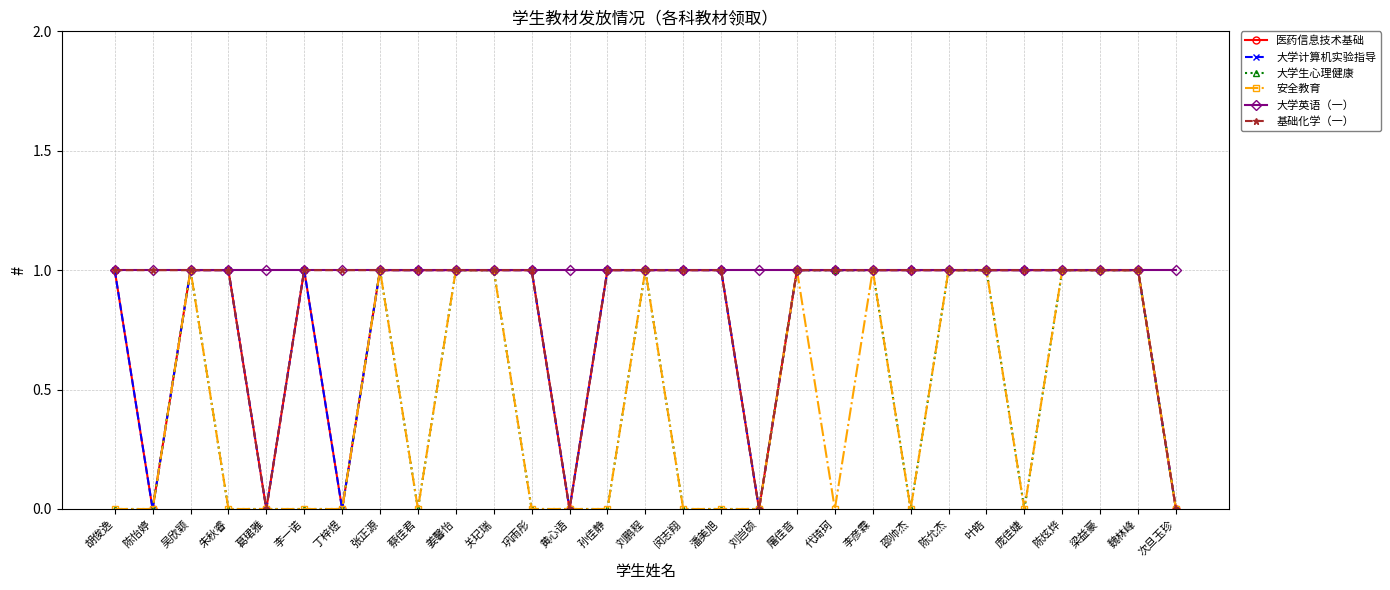

What is the sum of all 大学计算机实验指导 values?

23